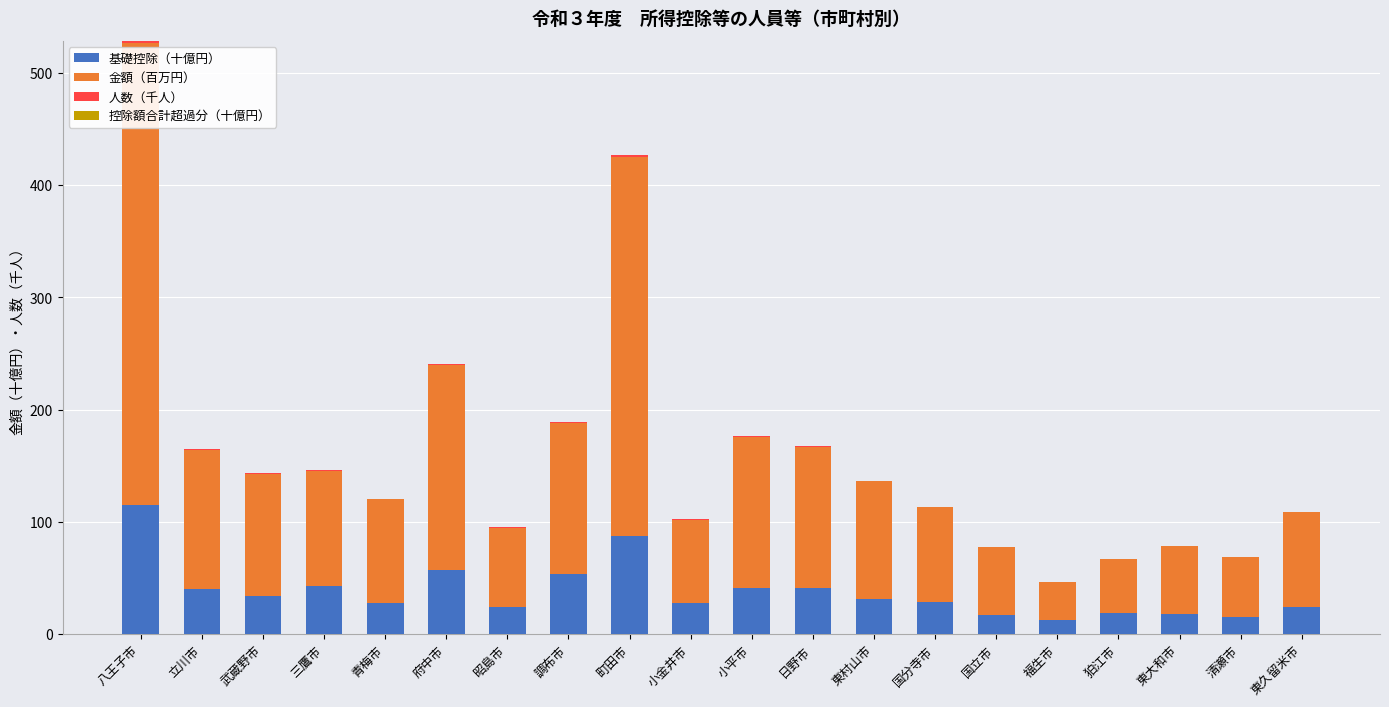

What is the maximum value for 基礎控除（十億円）?

115.0